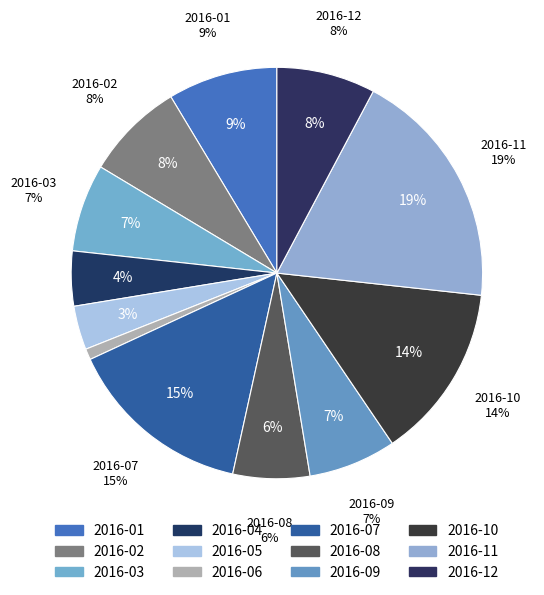

How many slices are in this pie chart?

12